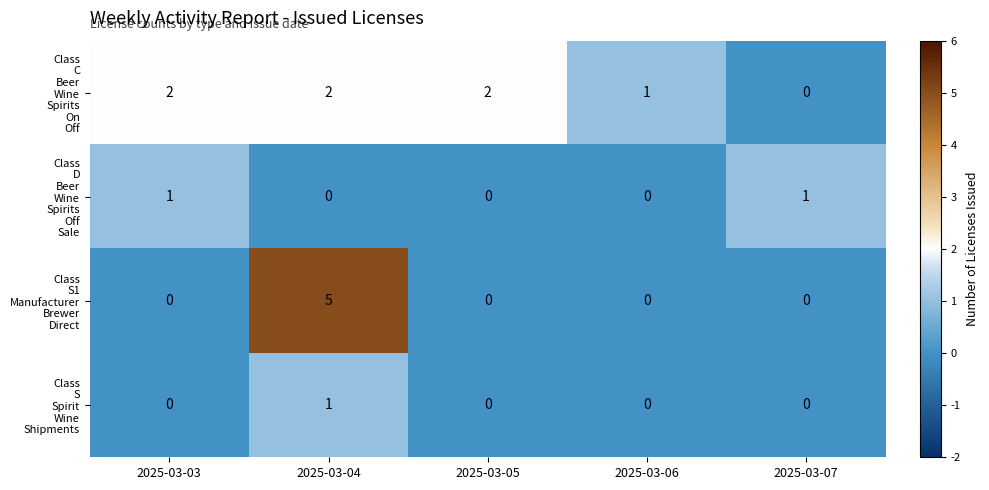

Which label corresponds to the largest value in the chart?

2025-03-04